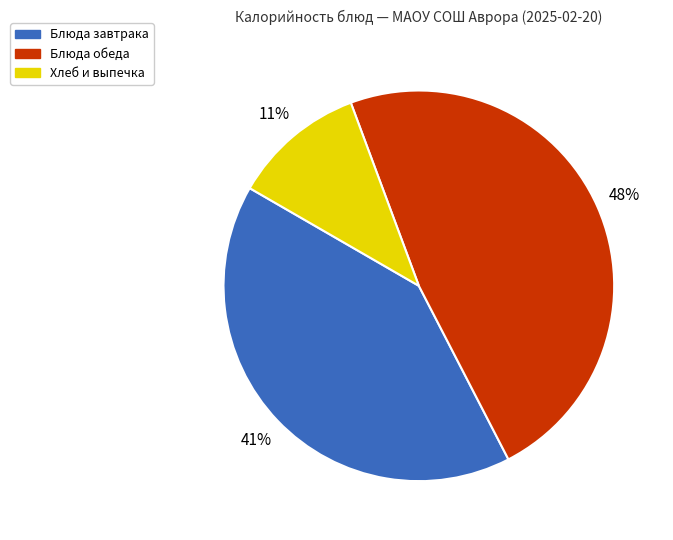

The Блюда обеда slice represents 33% of the pie. True or false?

False